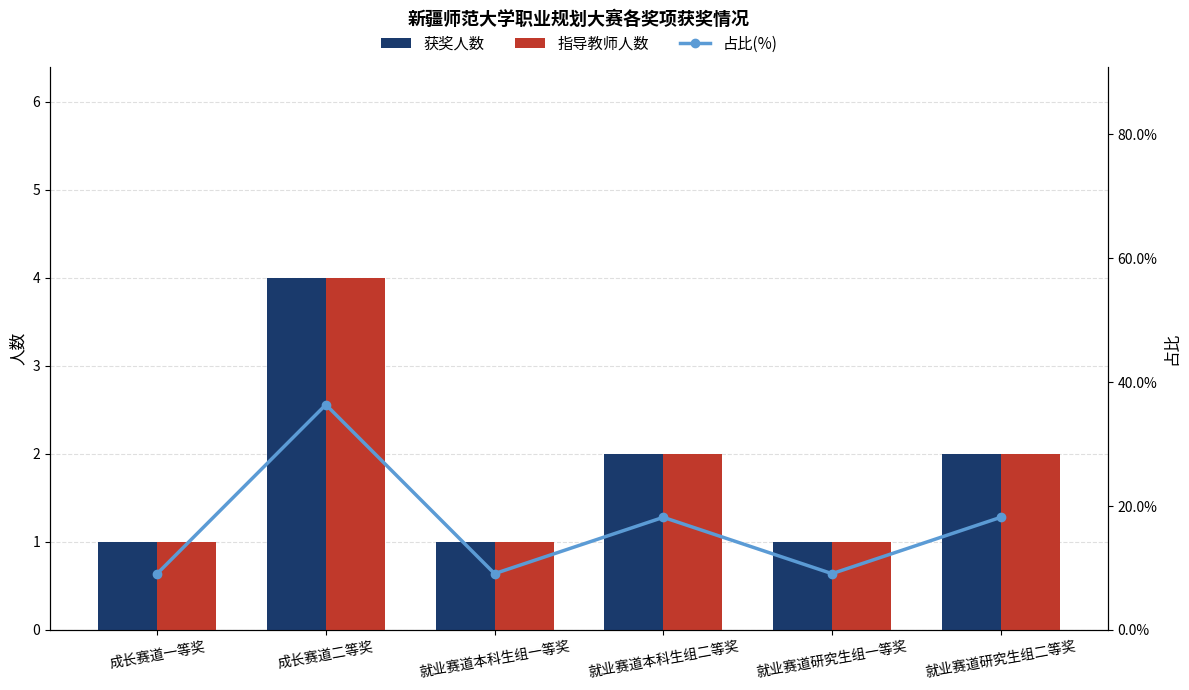

What is the difference between the second highest and minimum values in the 指导教师人数 series?

1